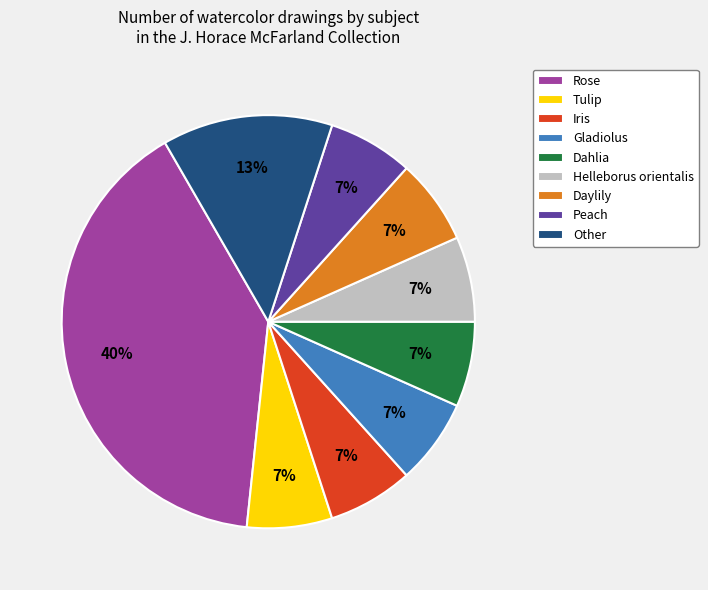

What percentage is the Other slice, to the nearest percent?

13%